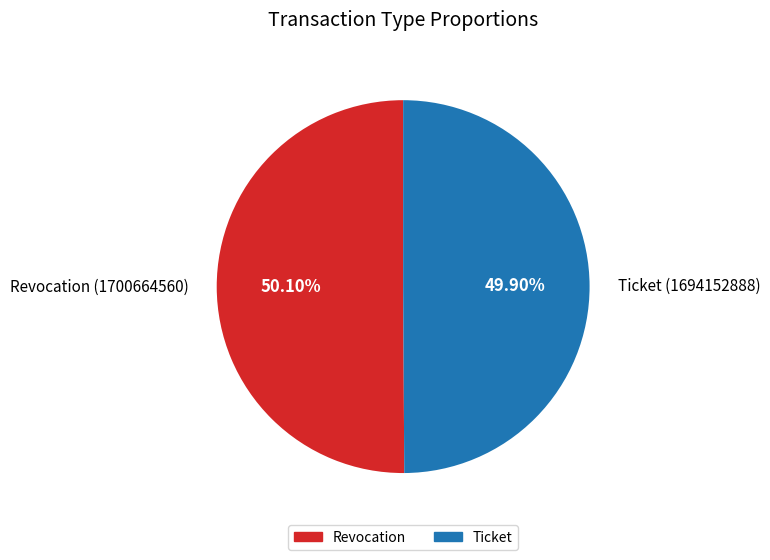

Do Revocation (1700664560) and Ticket (1694152888) together represent more than half of the pie?

Yes